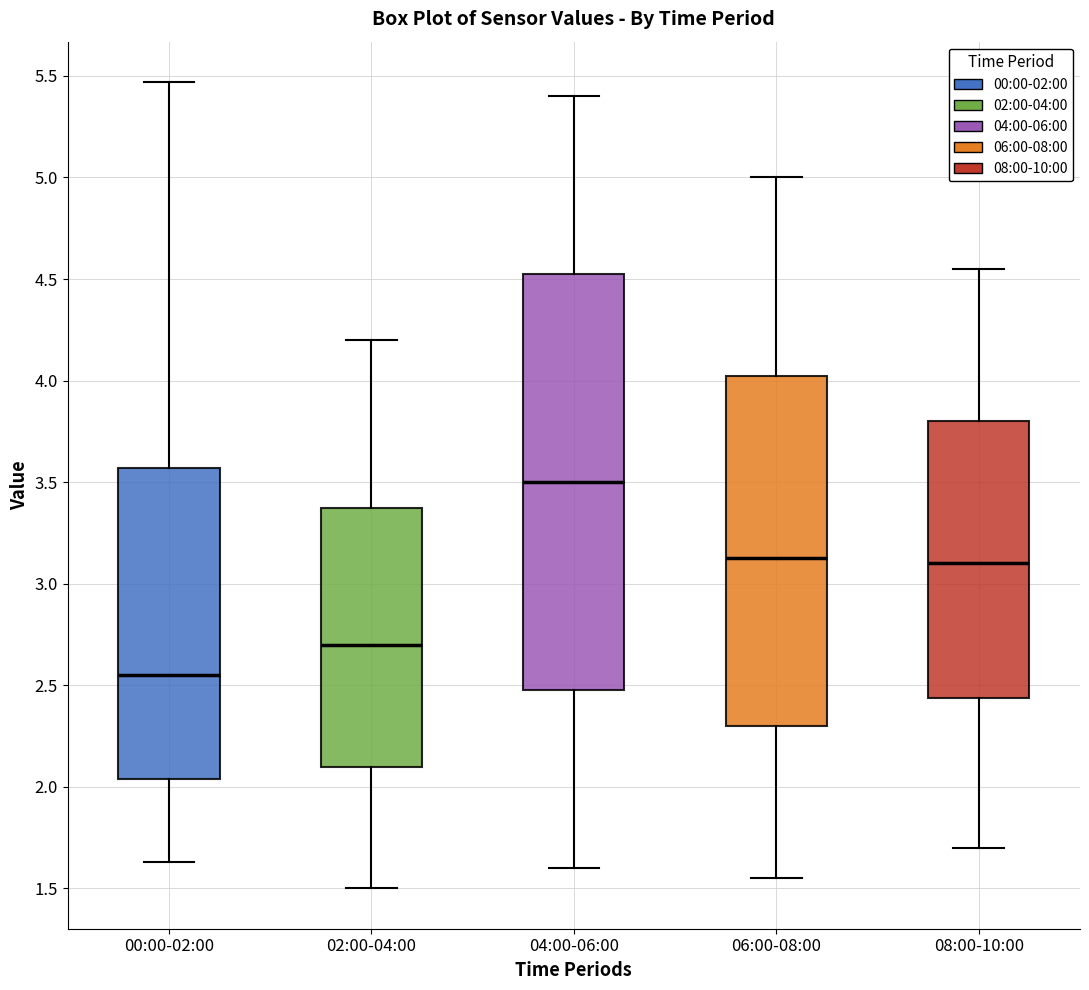

Reading left to right, transcribe this box plot: for each box, give where its median line is, the range the box spans, and where its two whiskers end, as read against the y-axis. The values are not printed on the chart, so give them approximately, as read against the axis.

00:00-02:00: median 2.55, box 2.05 to 3.55, whiskers 1.65 to 5.45
02:00-04:00: median 2.70, box 2.10 to 3.40, whiskers 1.50 to 4.20
04:00-06:00: median 3.50, box 2.50 to 4.55, whiskers 1.60 to 5.40
06:00-08:00: median 3.15, box 2.30 to 4.05, whiskers 1.55 to 5.00
08:00-10:00: median 3.10, box 2.45 to 3.80, whiskers 1.70 to 4.55